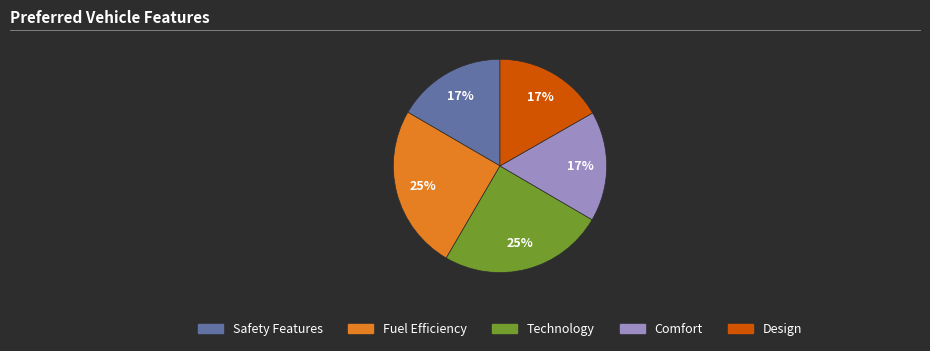

To the nearest percent, what is the average slice percentage?

20%